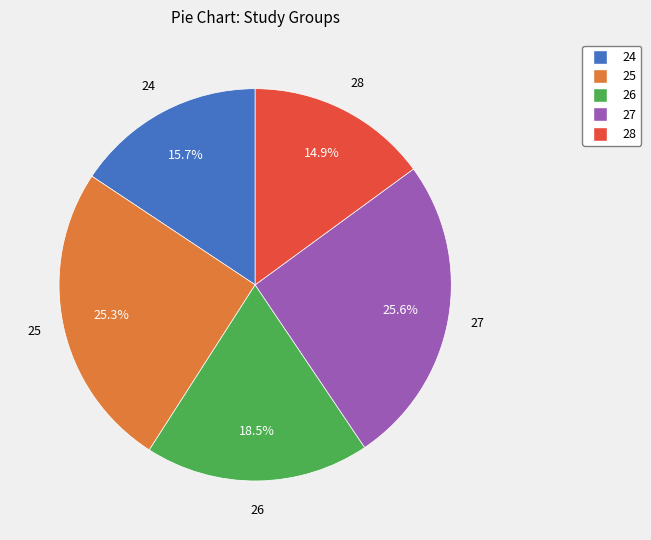

What is the total percentage of 28 and 25?

40.2%